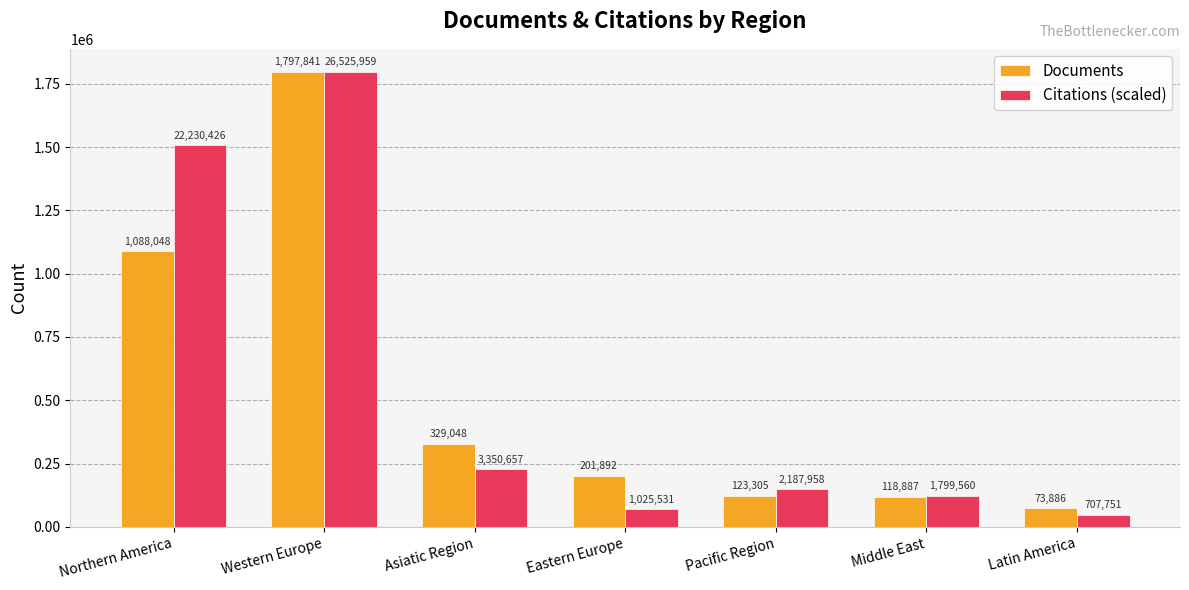

How many bars are there in each group?

2